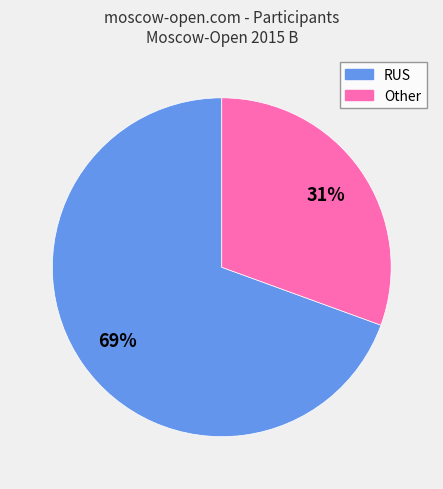

To the nearest percent, what percentage of the pie is Other?

31%